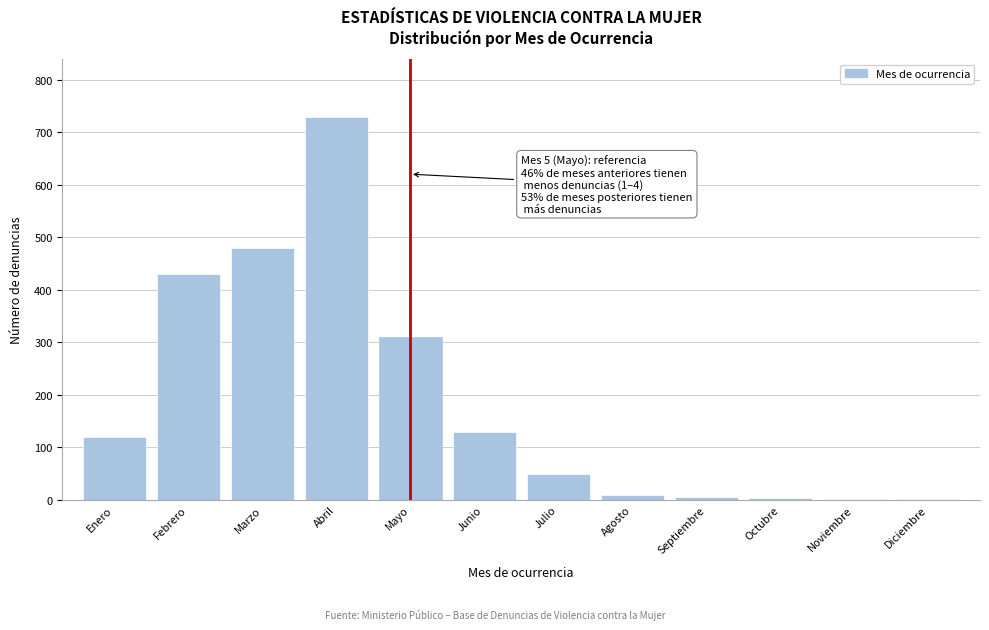

True or false: the data shows 165 at Abril.

False